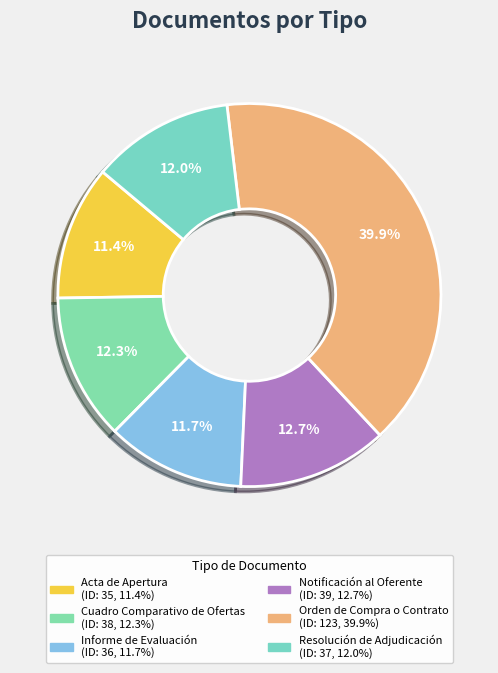

Is it true that Acta de Apertura is 11% of the pie?

True